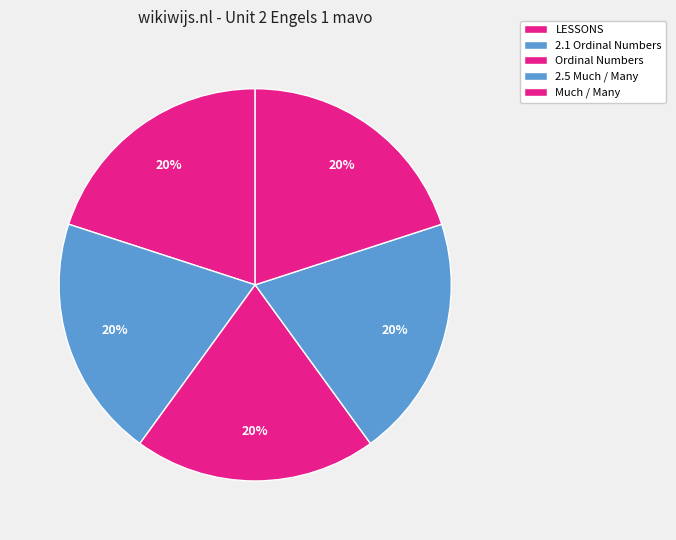

The LESSONS slice represents 9% of the pie. True or false?

False